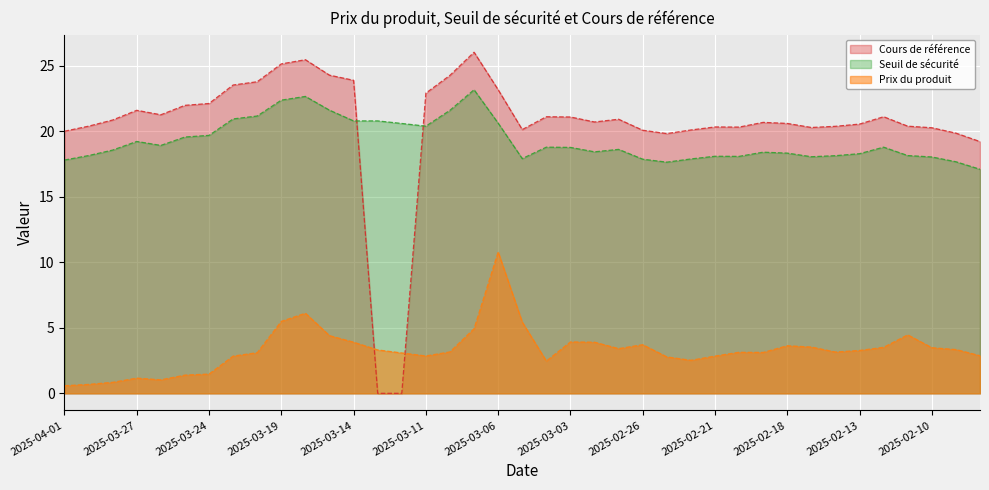

Which series has the widest spread of values?

Cours de référence